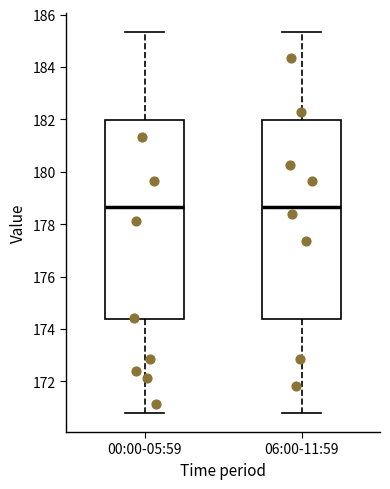

Reading left to right, read every box against the y-axis: the position of its median line, the range the box covers, and the ends of its whiskers. The values are not printed on the chart, so give them approximately, as read against the axis.

00:00-05:59: median 178.6, box 174.4 to 182.0, whiskers 170.8 to 185.4
06:00-11:59: median 178.6, box 174.4 to 182.0, whiskers 170.8 to 185.4